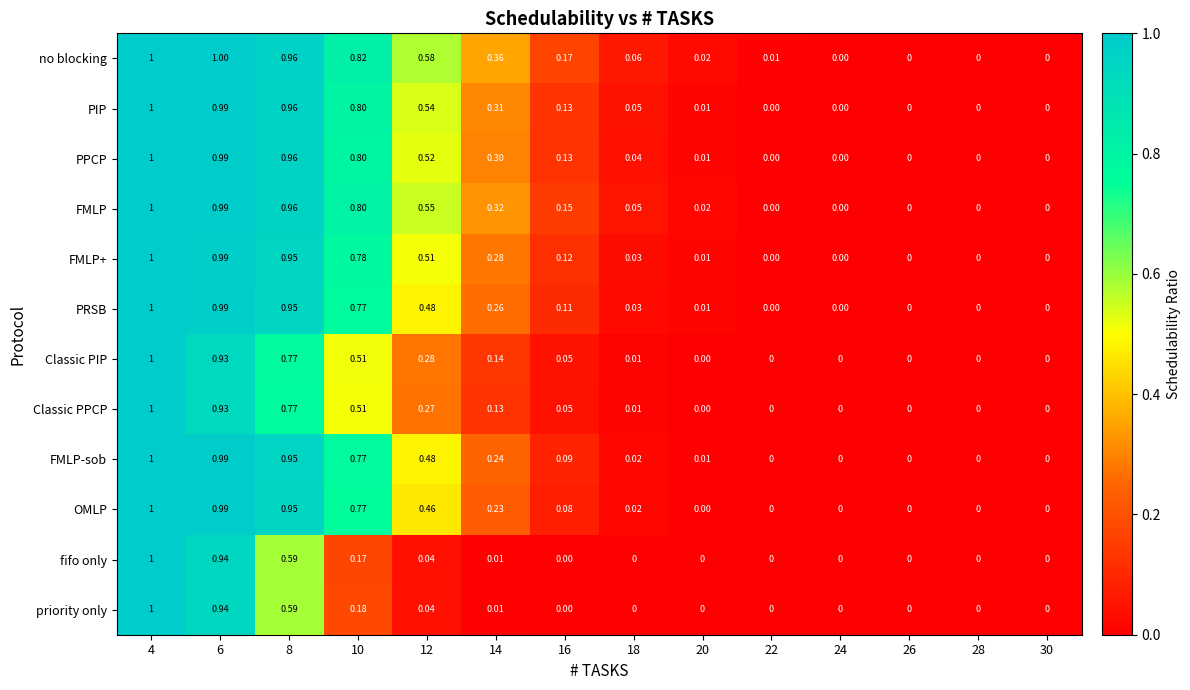

Which series has the largest total across all categories?

no blocking